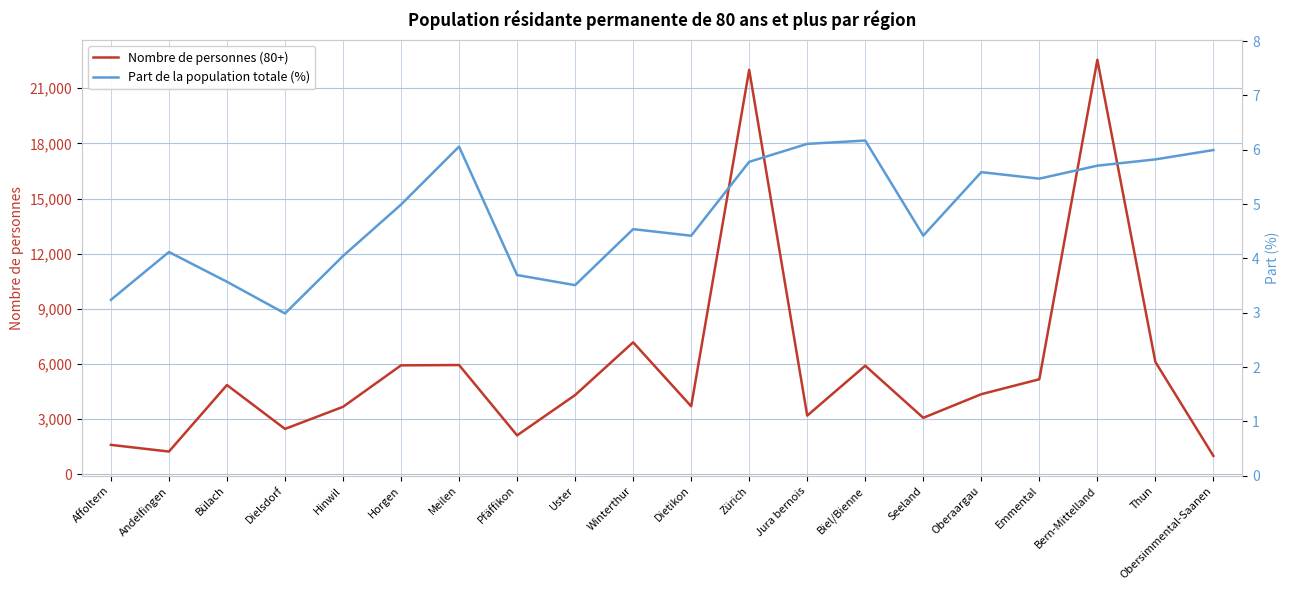

Rank the series by their average value, from highest to lowest.

Nombre de personnes (80+), Part de la population totale (%)